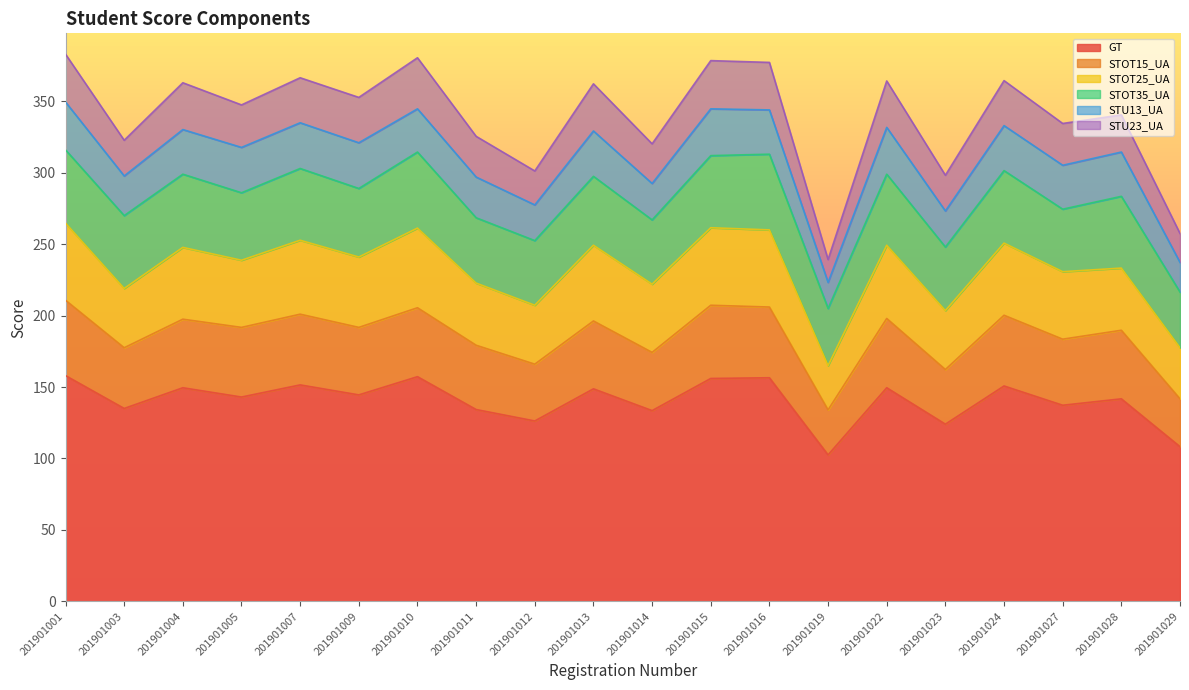

The GT series shows 133.5 at 201901014. True or false?

True